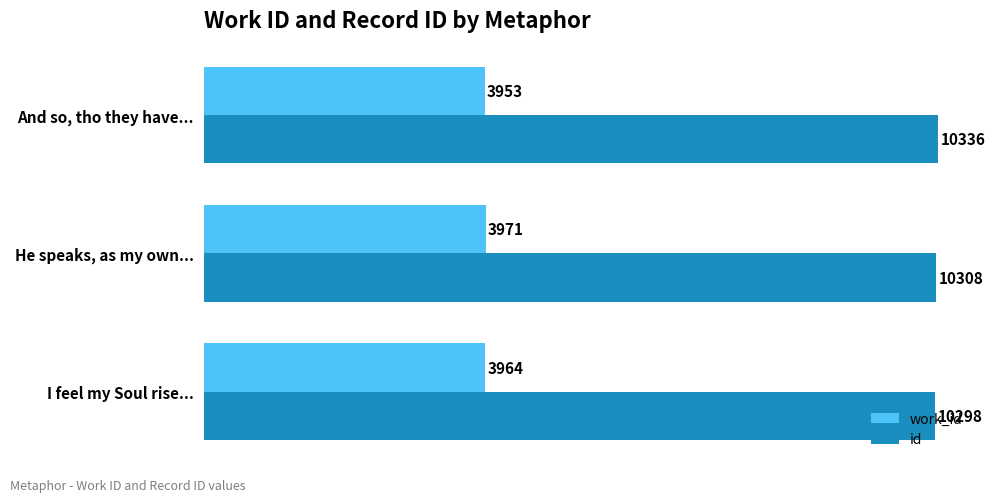

At which category is the sum across all series the highest?

And so, tho they have...